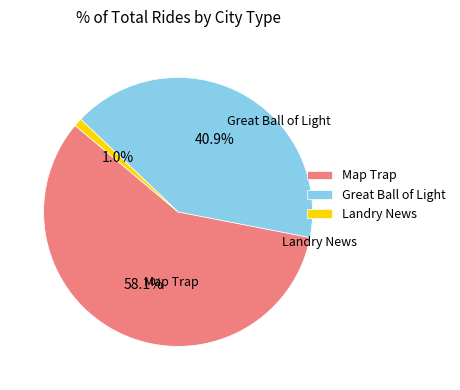

The Great Ball of Light slice represents 27% of the pie. True or false?

False